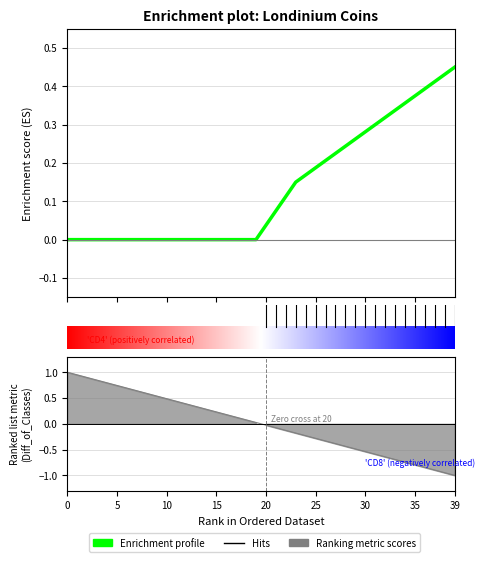

How many positive values are there?

20